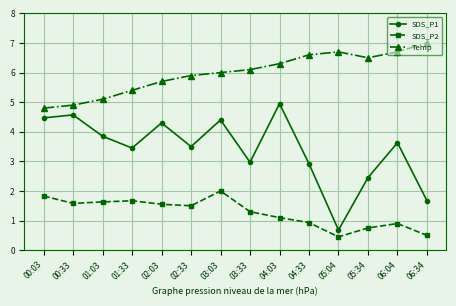

True or false: SDS_P2 and SDS_P1 intersect in this chart.

False